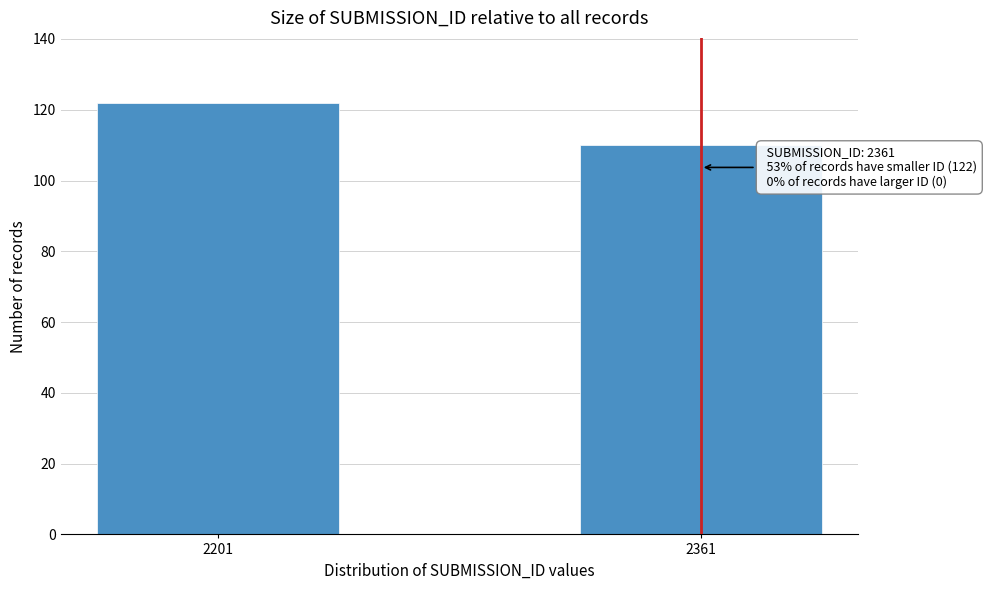

Reading left to right, what are all the values shown in this chart?

122	110